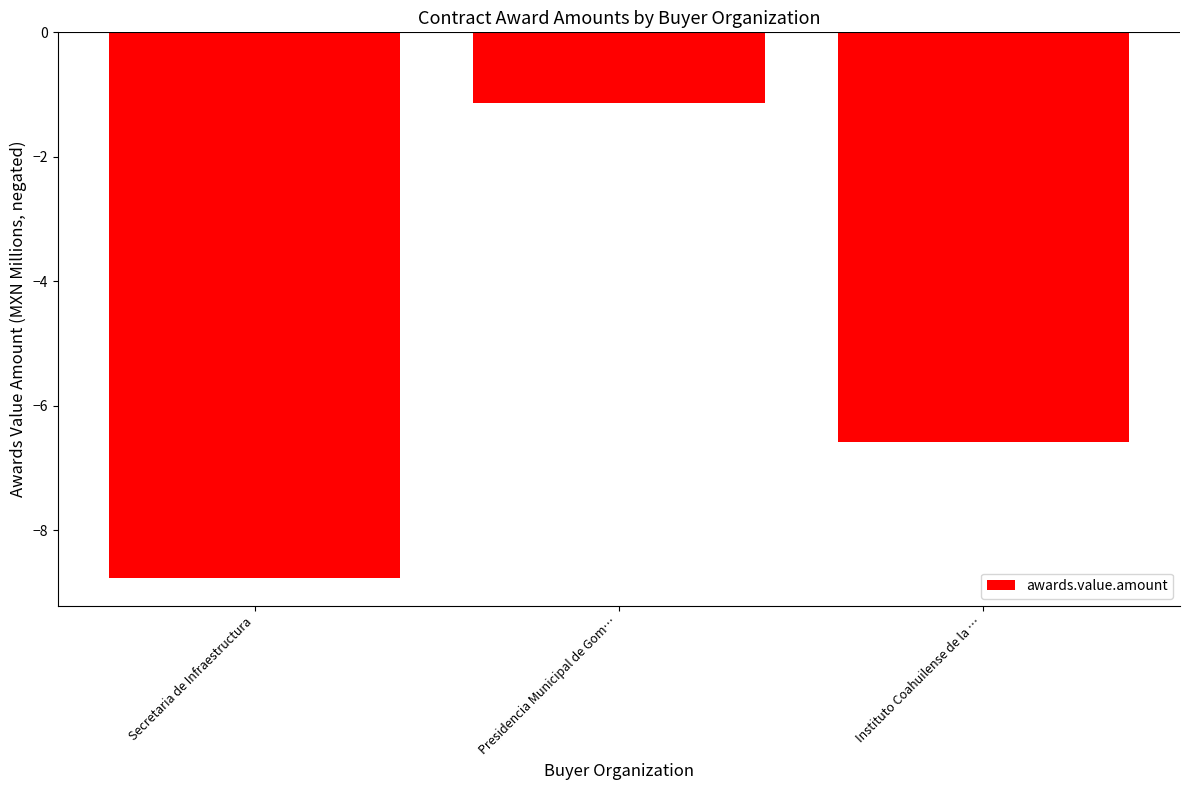

How many data points are less than -6?

2